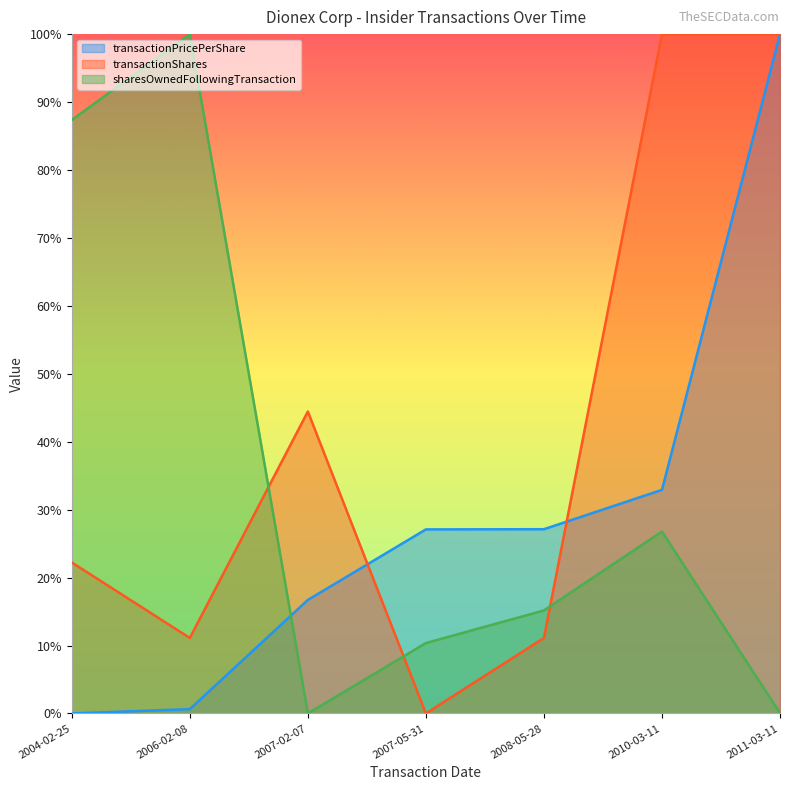

Which label corresponds to the smallest value in the chart?

2004-02-25